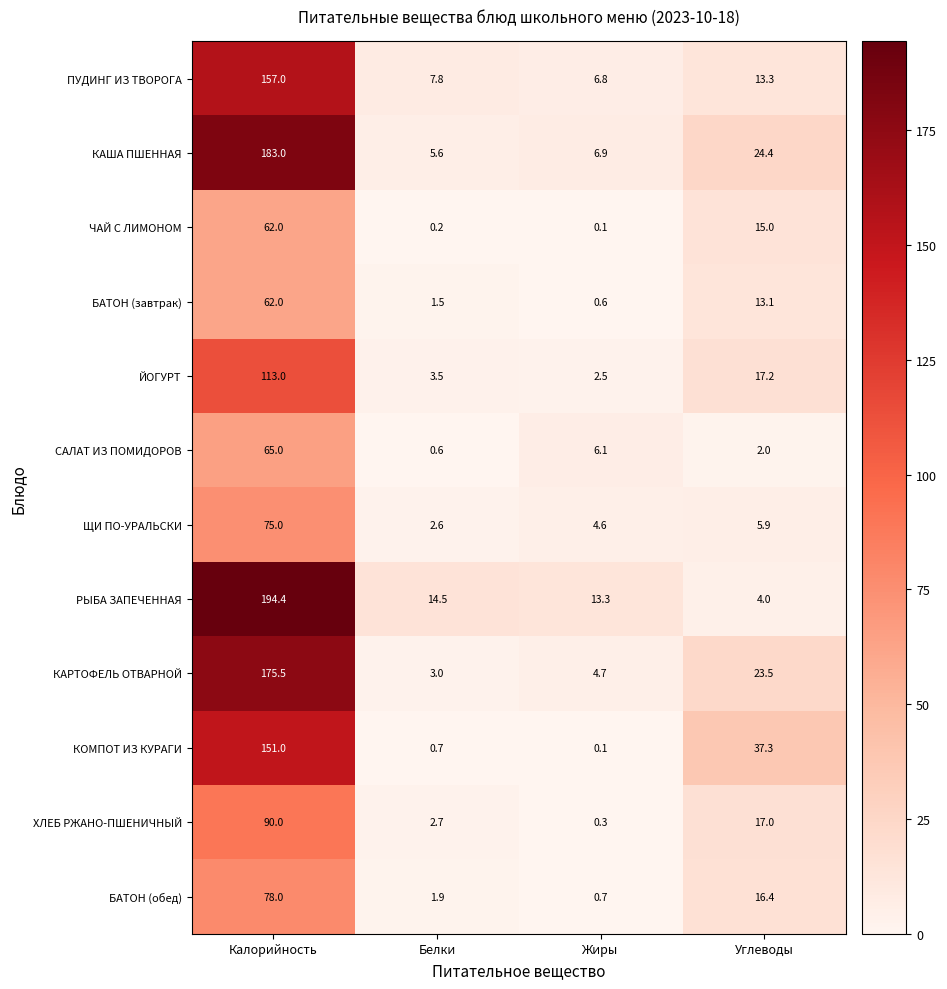

Which series changed the most between Жиры and Углеводы?

КОМПОТ ИЗ КУРАГИ